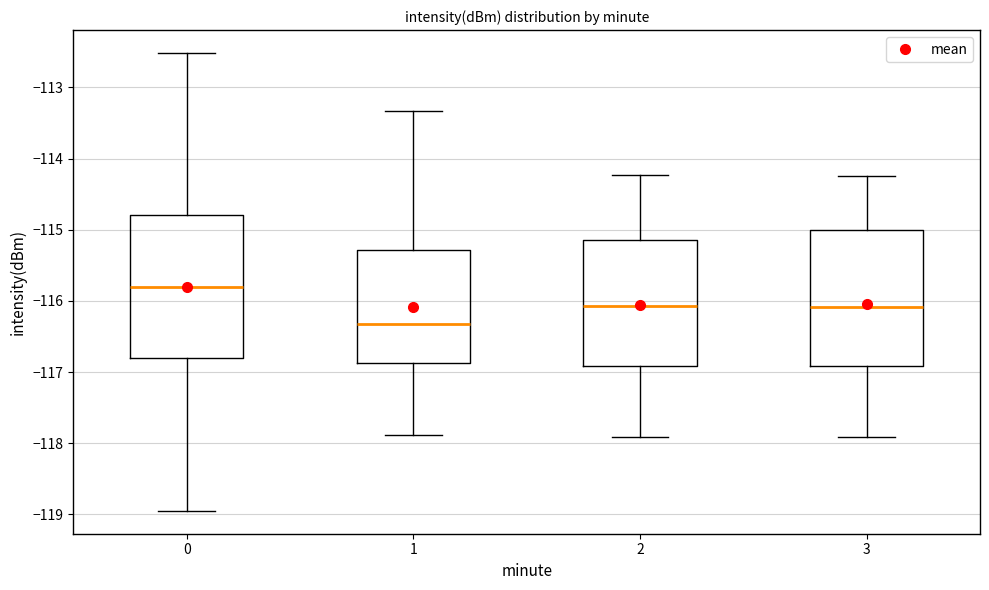

Which box has the highest median line?

0